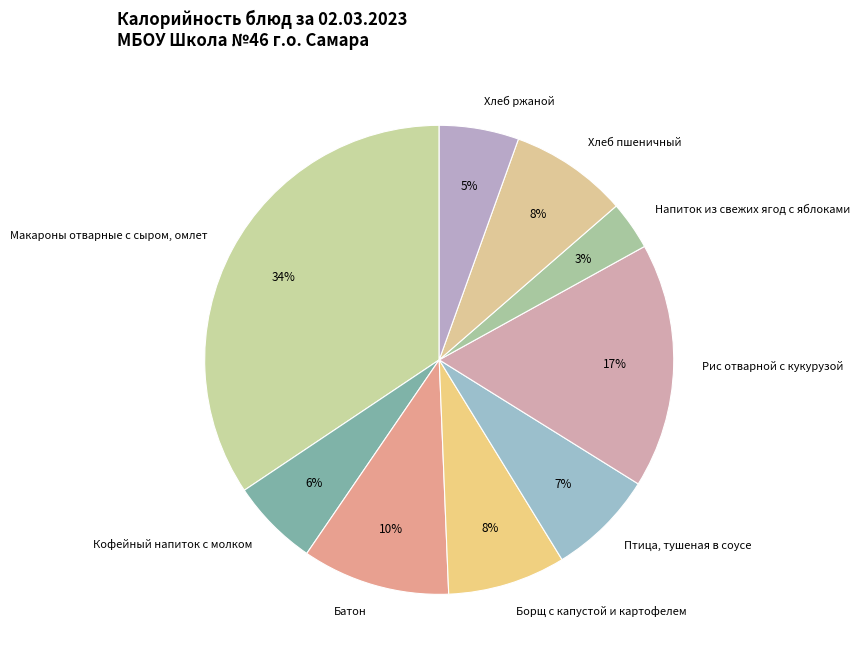

To the nearest percent, what is the combined percentage of Хлеб пшеничный and Птица, тушеная в соусе?

15%